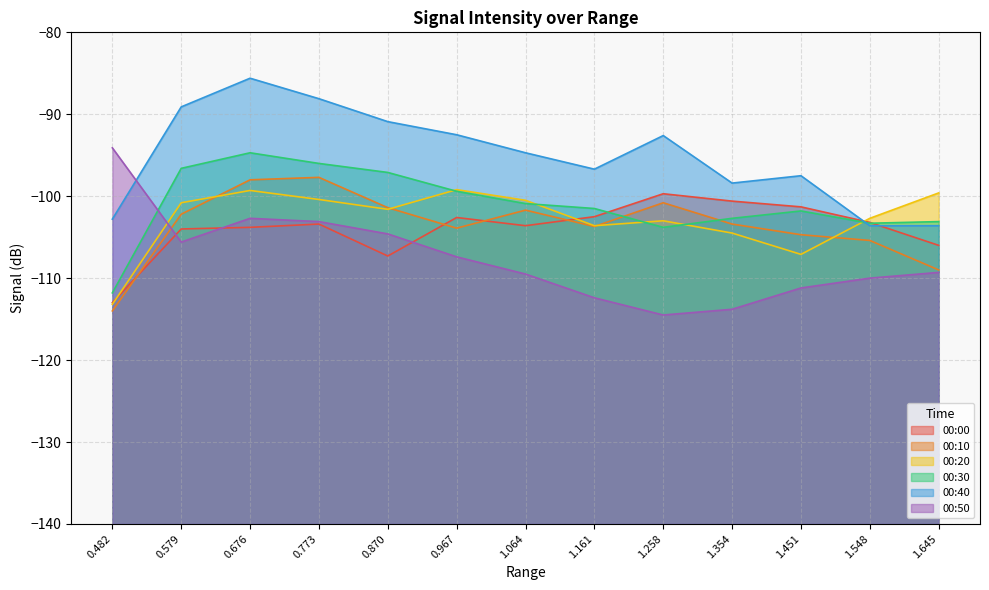

Which category has the highest value in the 00:30 series?

0.676